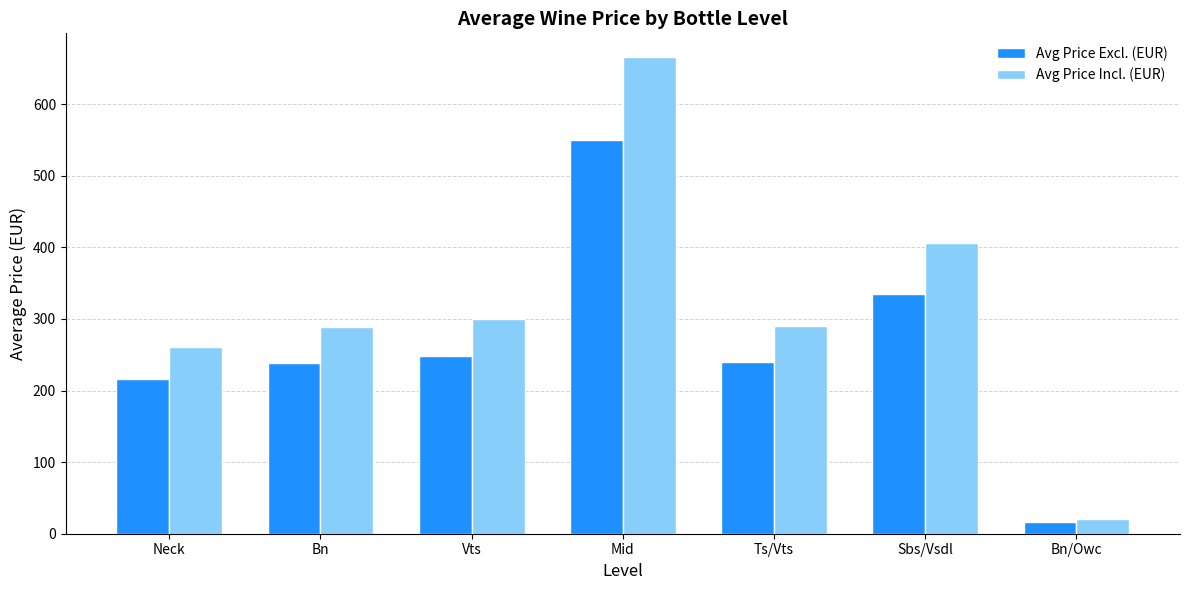

Between Neck and Vts, which series saw the biggest shift?

Avg Price Incl. (EUR)